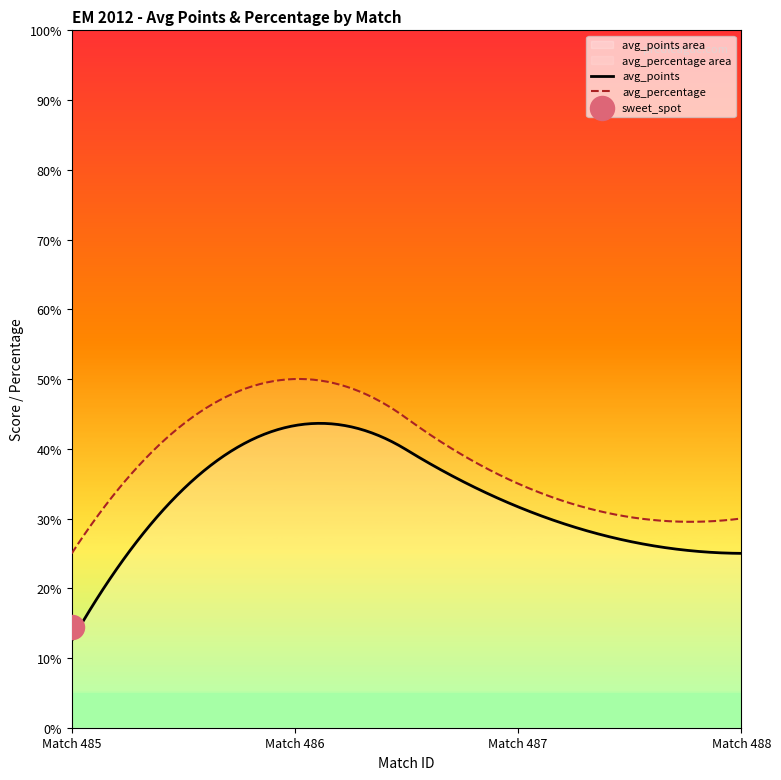

True or false: avg_points and avg_percentage cross at least once.

False